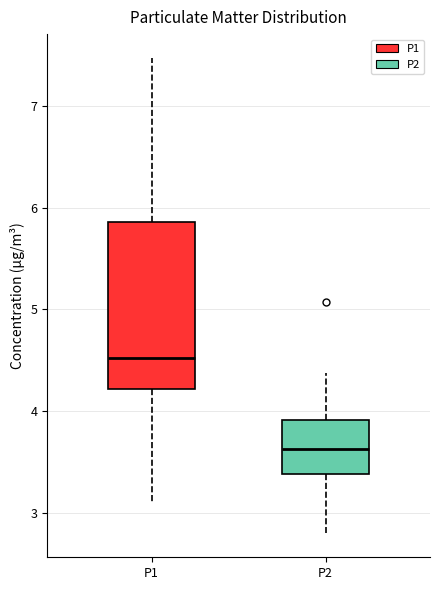

Where is the upper edge of the box for P2 on the y-axis? The values are not printed on the chart, so give them approximately, as read against the axis.

3.9